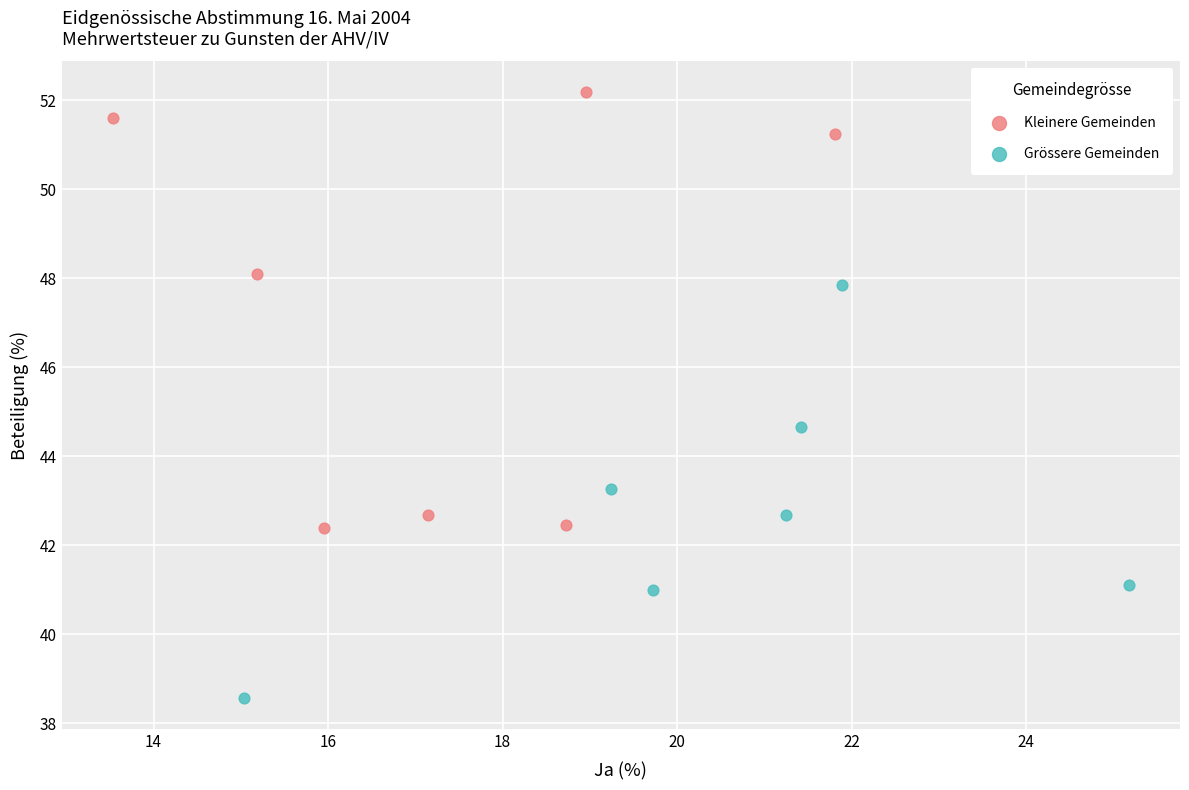

Which series reaches the minimum Y coordinate?

Grössere Gemeinden